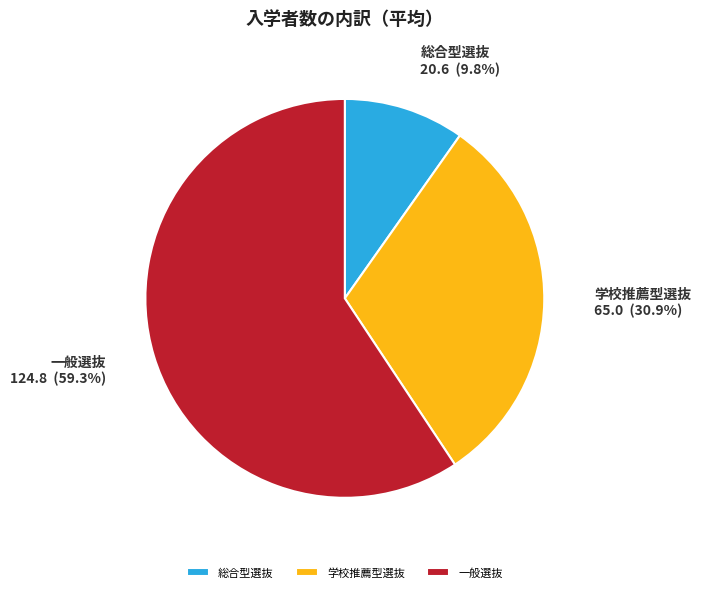

How many slices are in this pie chart?

3